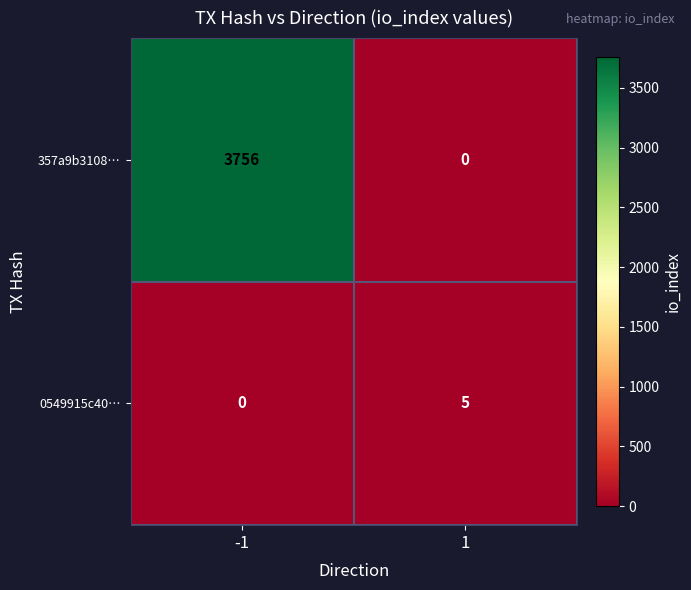

The 0549915c40… series shows 2 at -1. True or false?

False